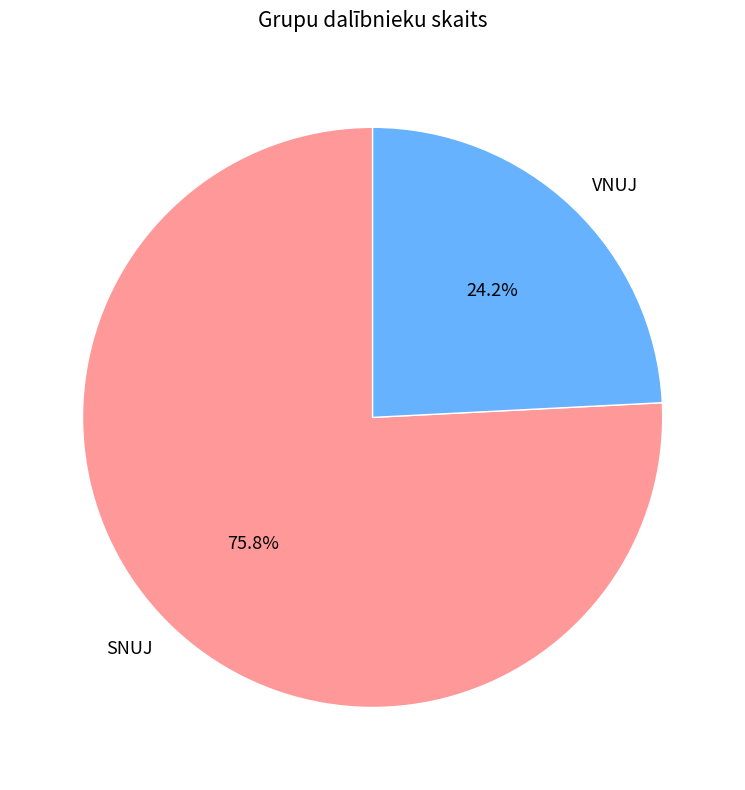

Does SNUJ represent more than half of the total?

Yes